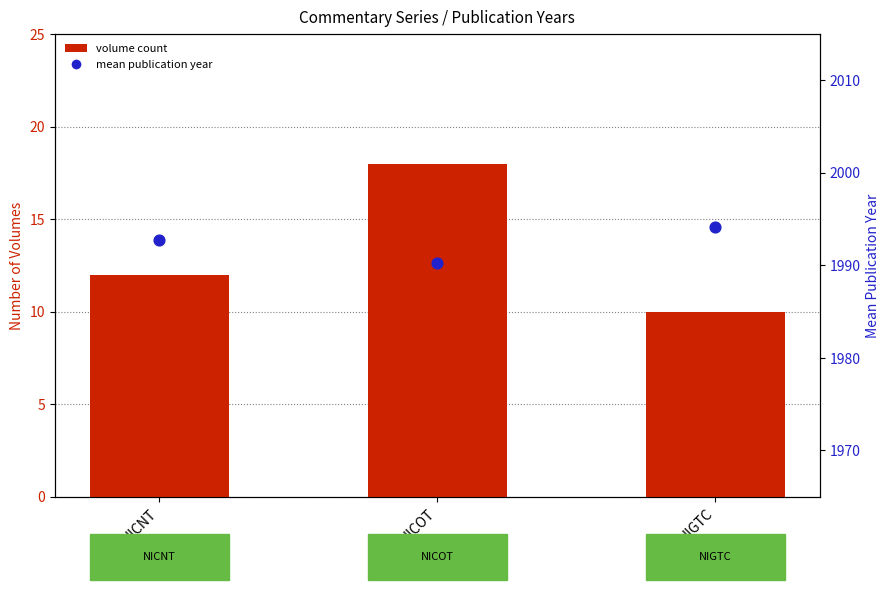

Which series has the largest total across all categories?

mean publication year